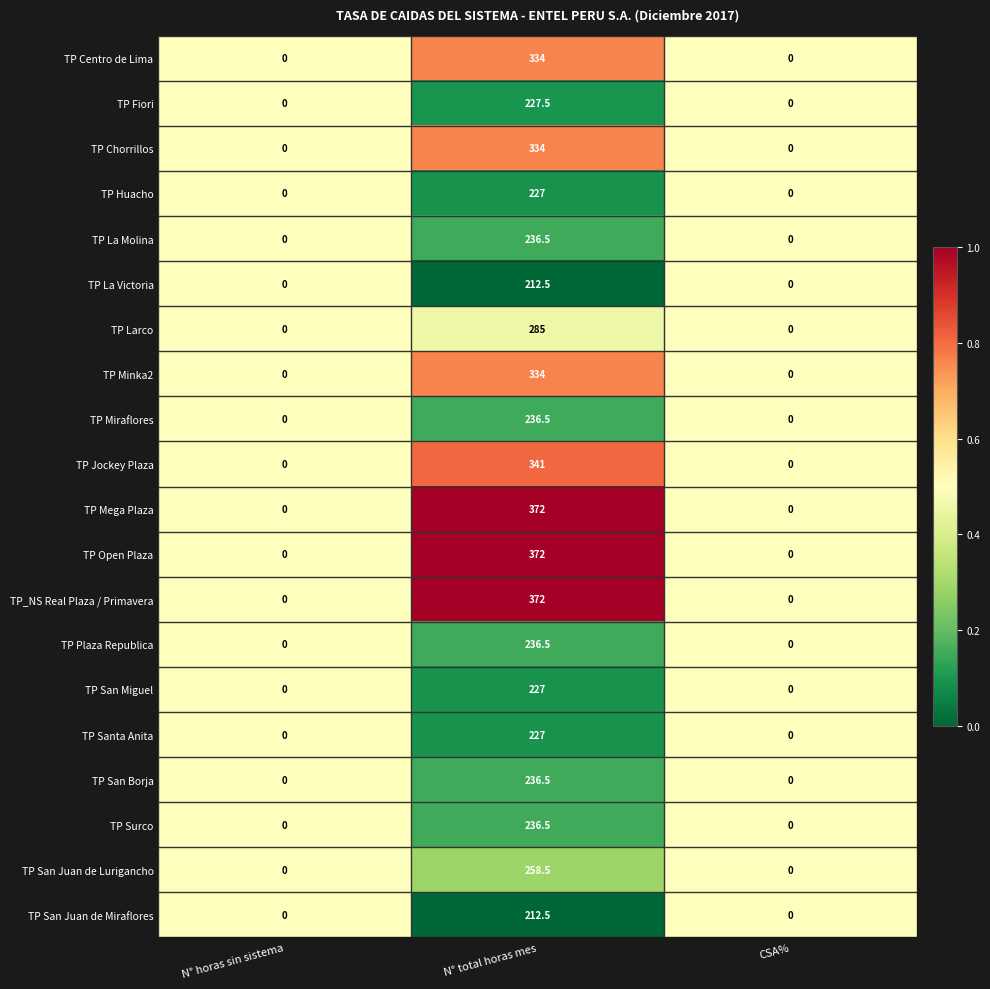

Is it true that TP Centro de Lima equals 334.0 at N° total horas mes?

True